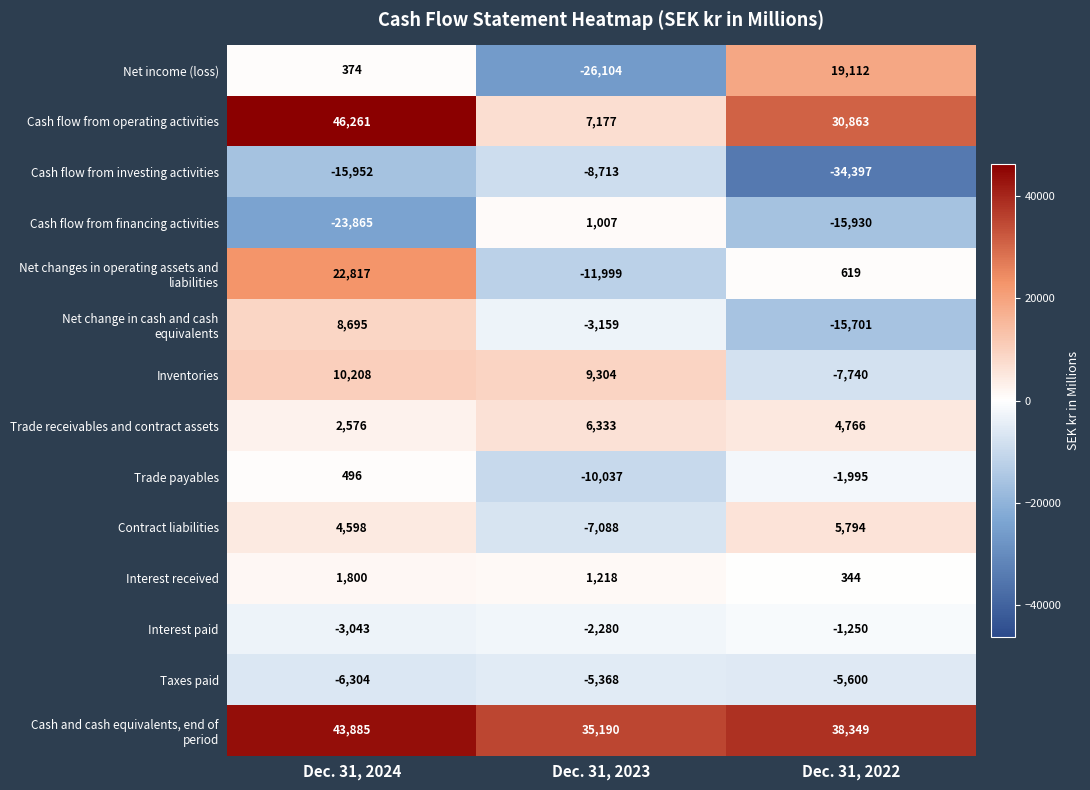

What is the sum of all Trade payables values?

-11536